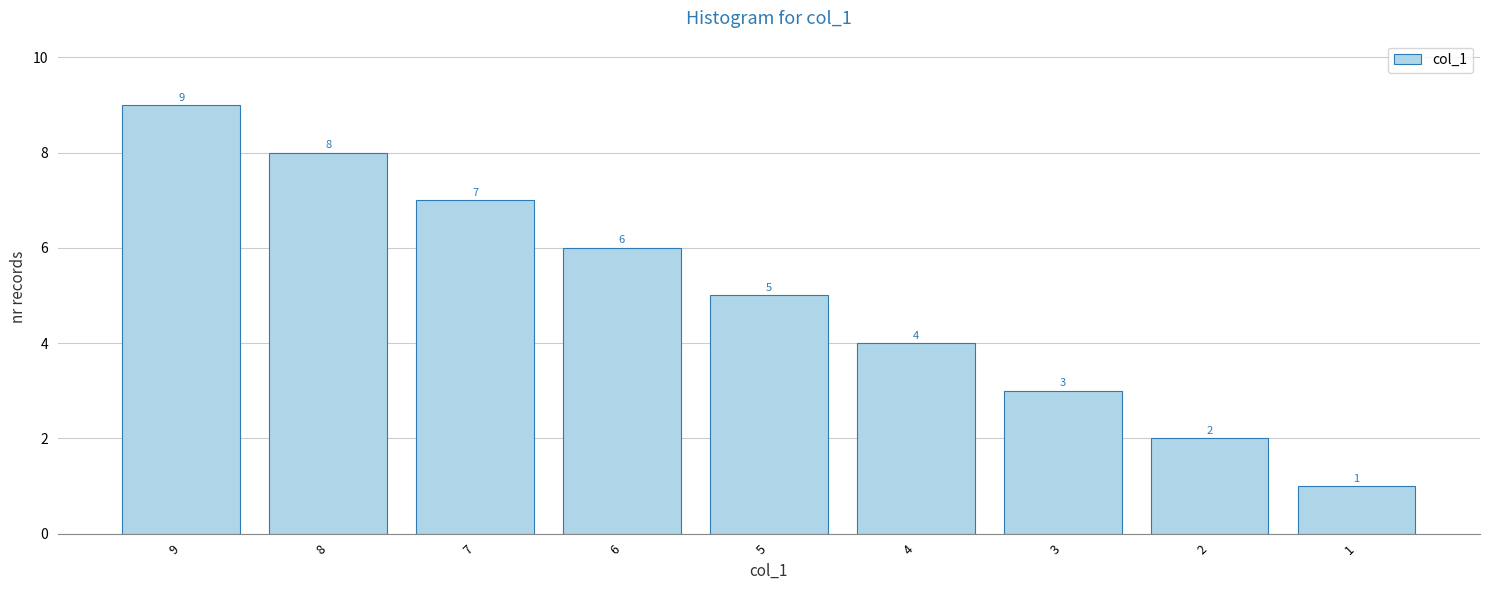

How many categories are shown in the chart?

9